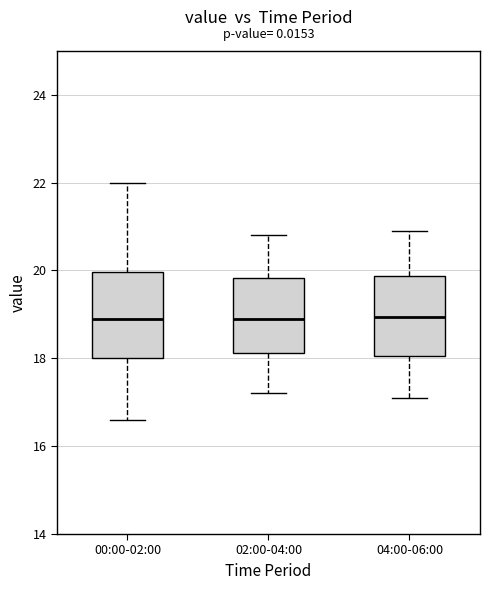

Where does the upper whisker of the box for 00:00-02:00 end on the y-axis? The values are not printed on the chart, so give them approximately, as read against the axis.

22.0